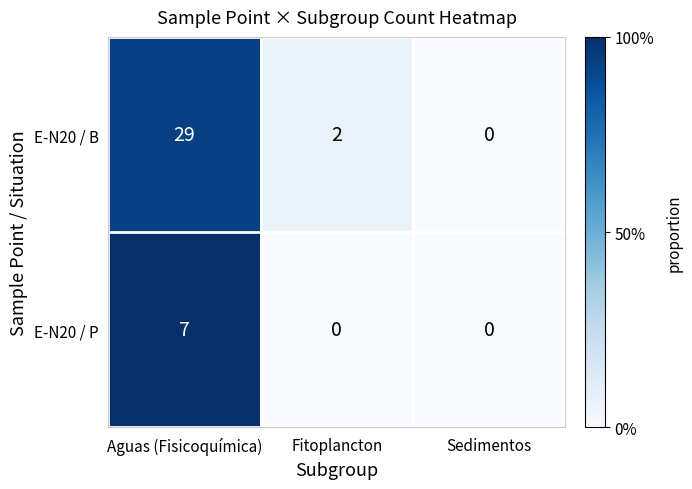

Reading right to left, list all the values displayed in this chart.

E-N20 / B: Sedimentos=0	Fitoplancton=2	Aguas (Fisicoquímica)=29
E-N20 / P: Sedimentos=0	Fitoplancton=0	Aguas (Fisicoquímica)=7